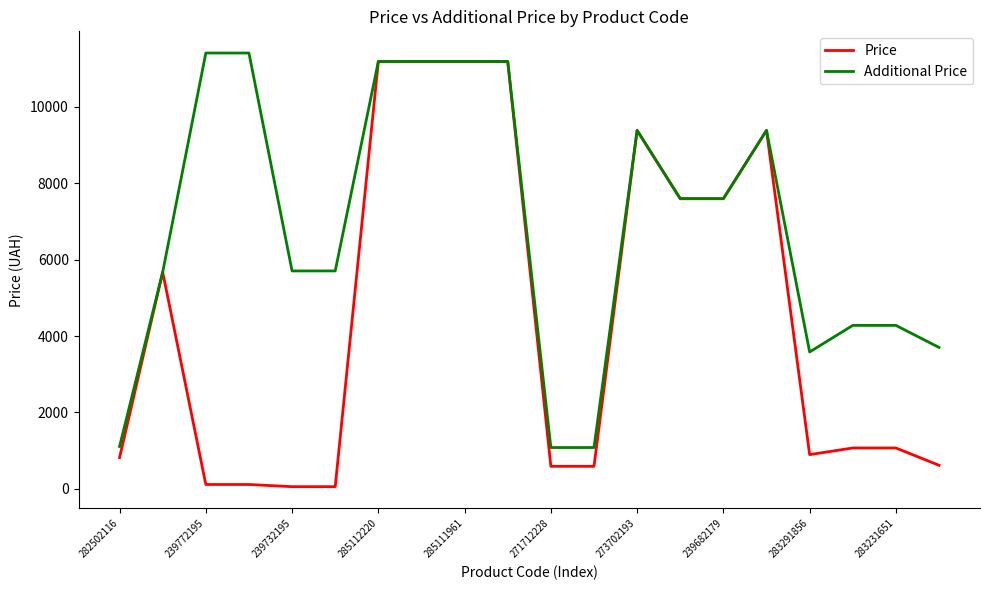

True or false: Price has more than 1 interior local peaks.

True